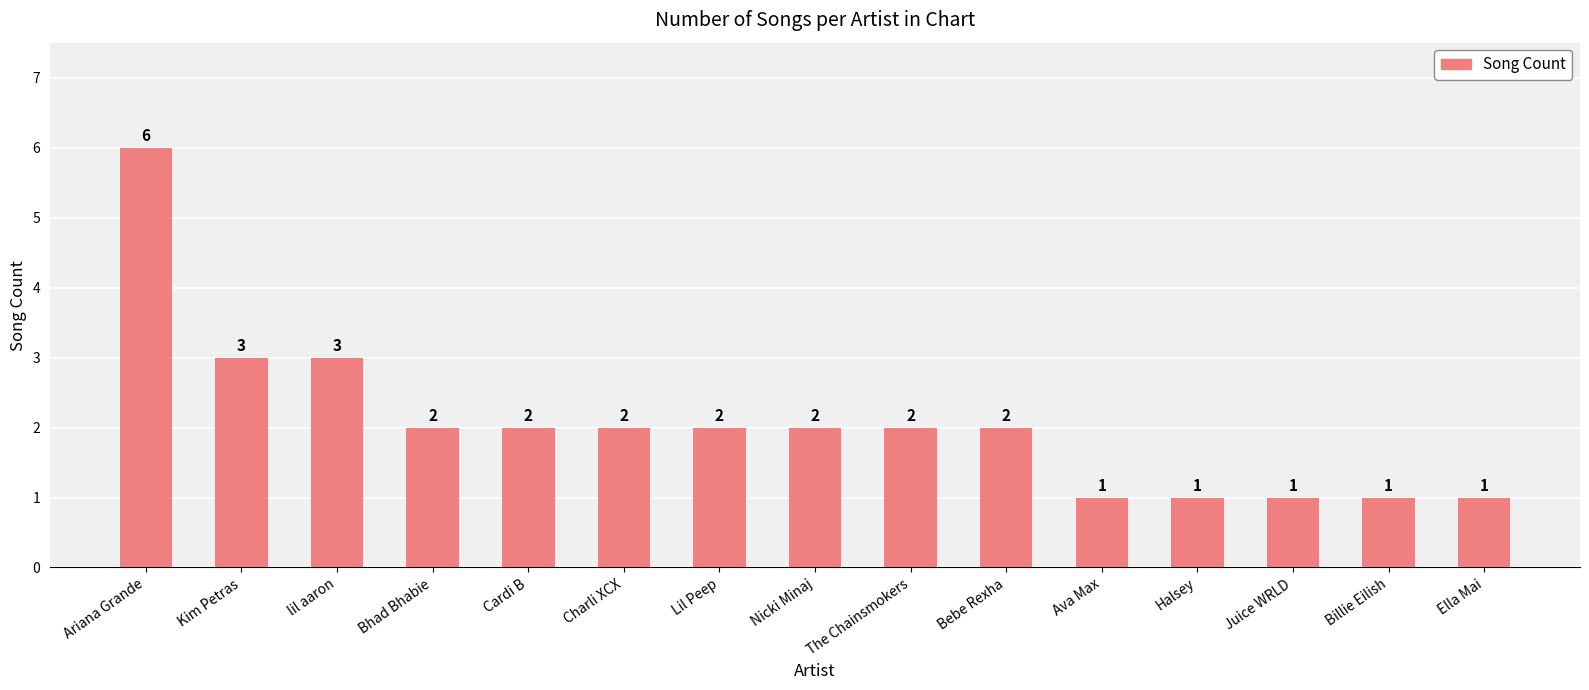

What is the difference between the second highest and minimum values?

2